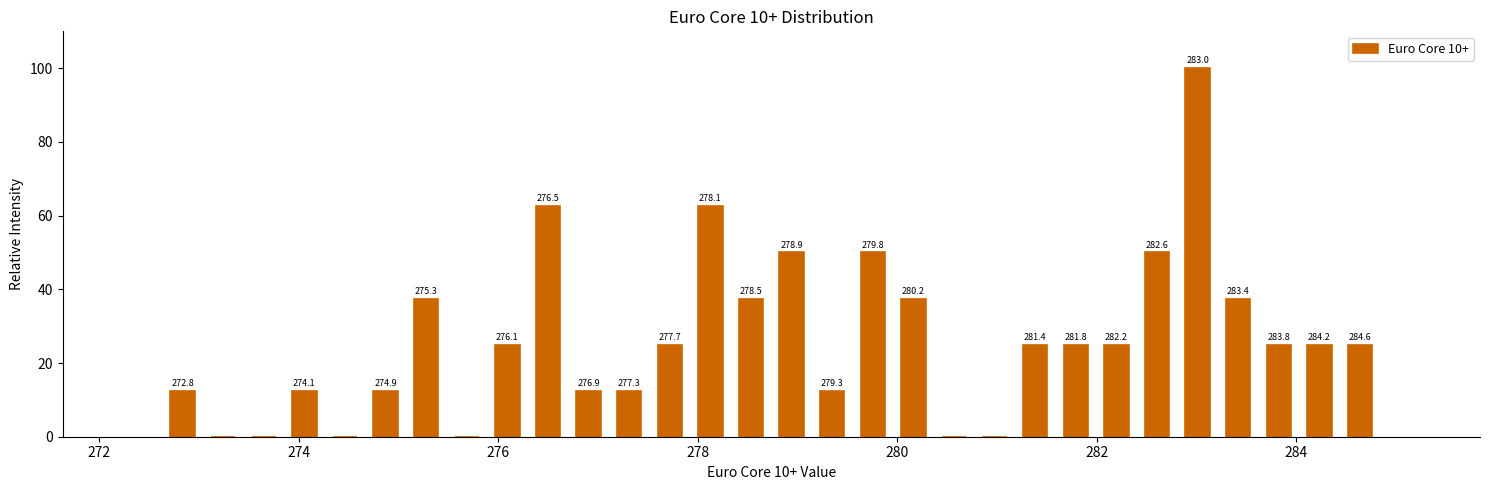

Read against the x-axis, roughly where is the centre of the tallest bar?

283.0